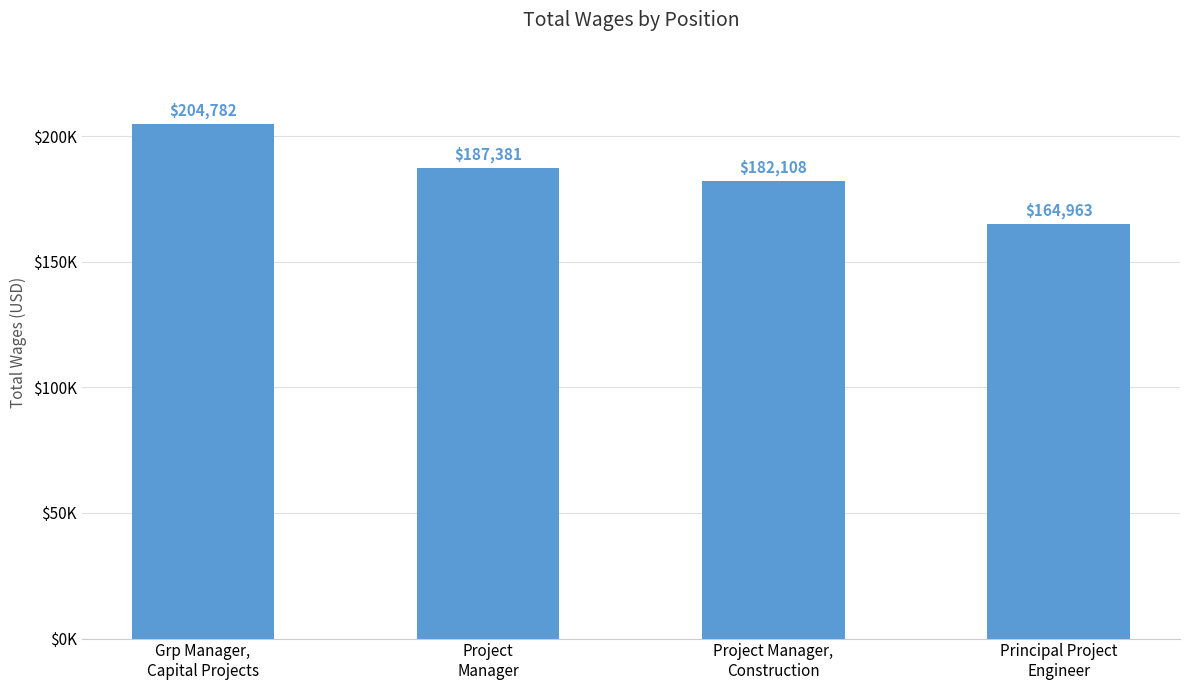

Does the chart contain stacked bars?

No